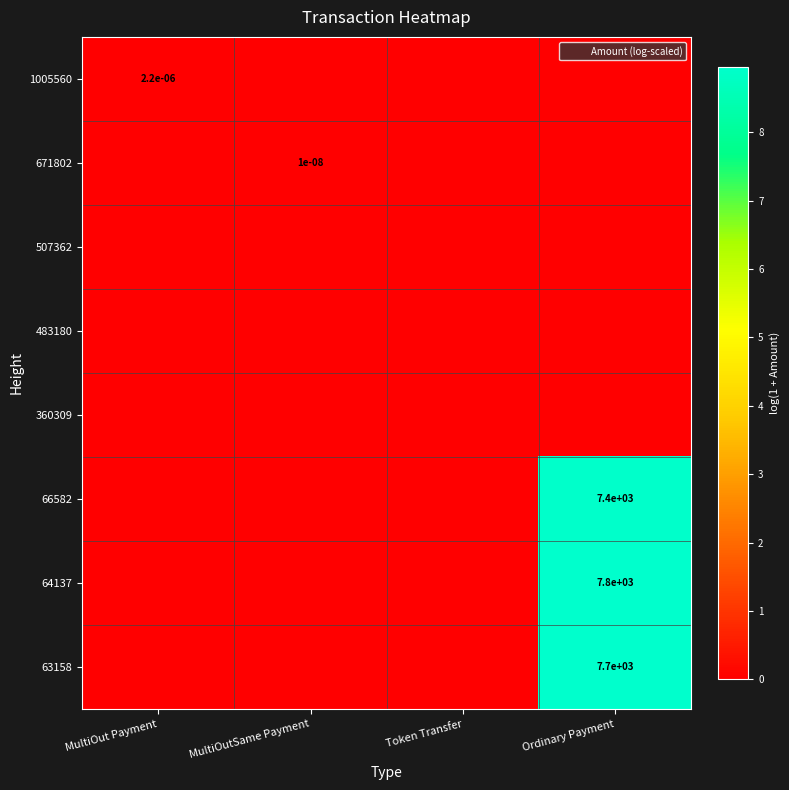

Rank the series by their maximum value, from highest to lowest.

64137, 63158, 66582, 1005560, 671802, 507362, 483180, 360309